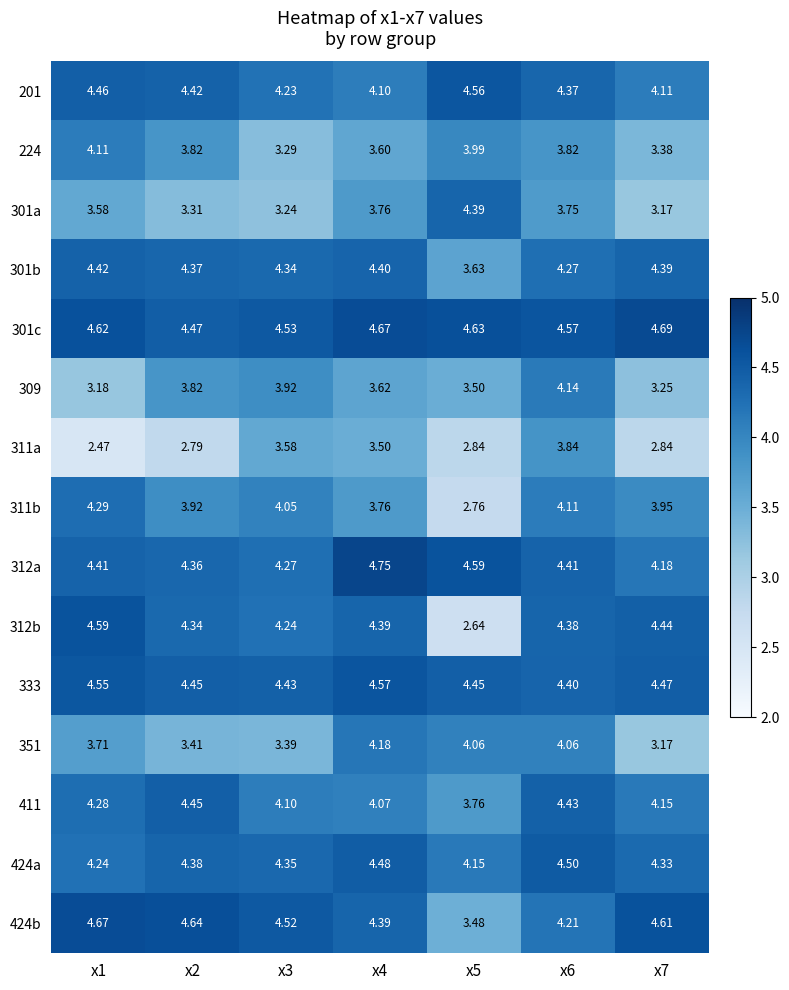

Is the value of 312a at x1 greater than the value of 312b at x1?

No